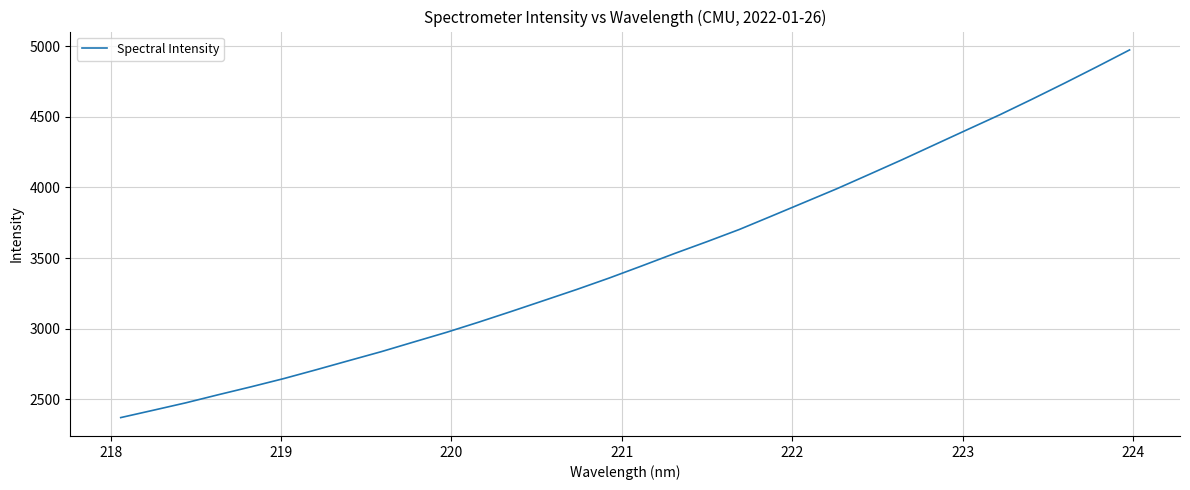

What is the difference between the maximum and minimum values?

2604.9